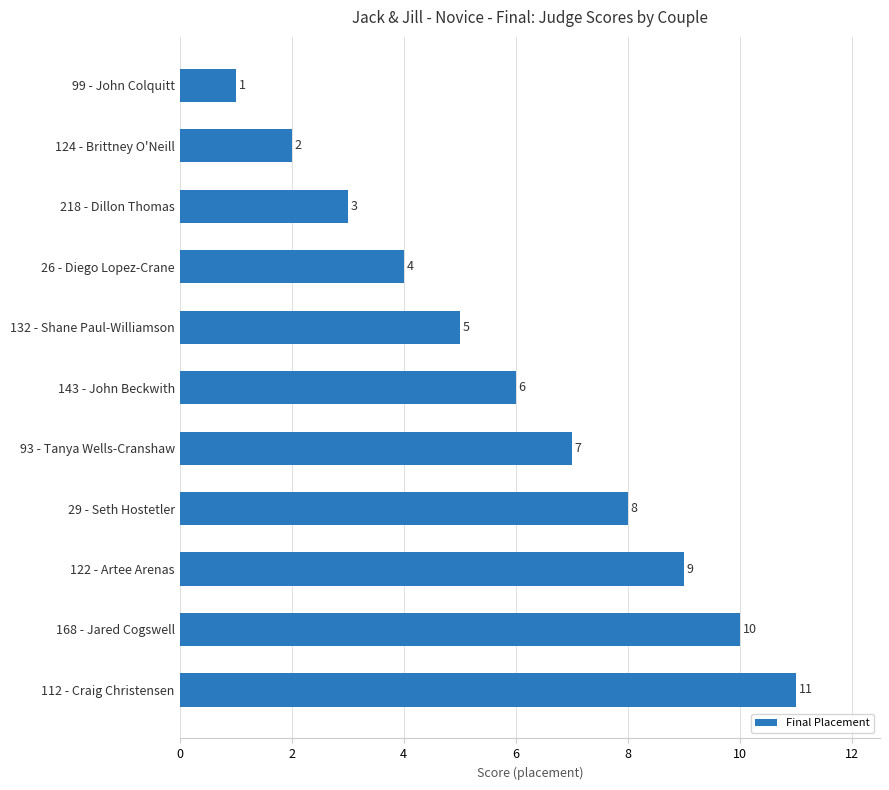

How many values are below 6?

5